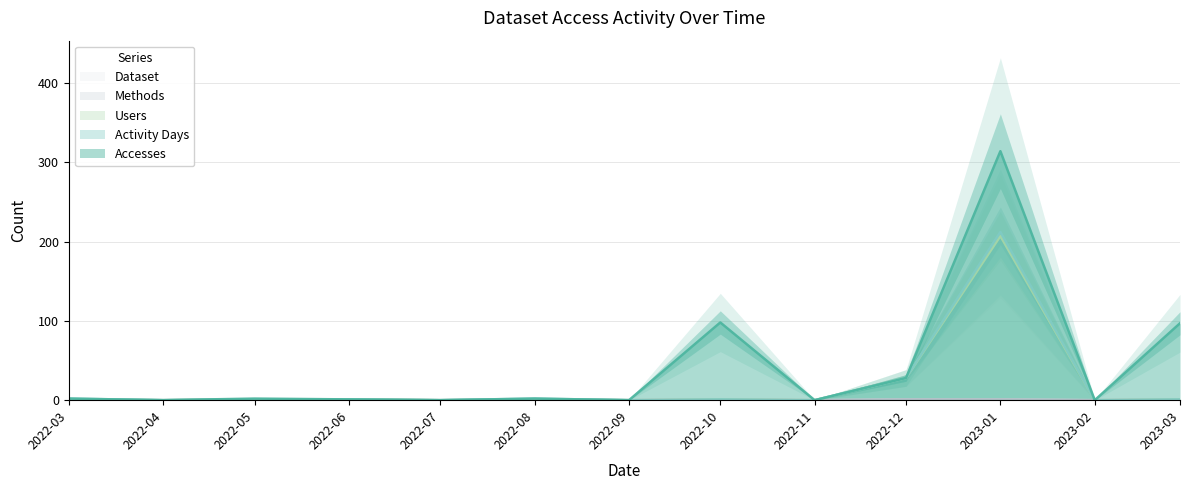

Does the chart display data point markers on the line(s)?

No